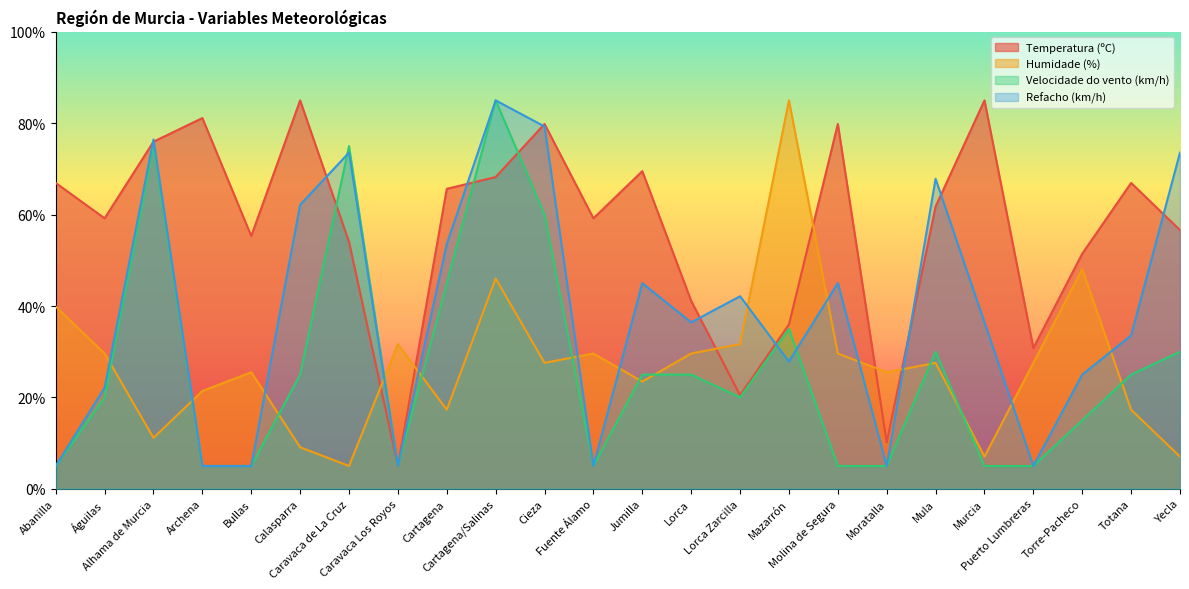

Reading right to left, transcribe all the data shown in this chart.

Temperatura (ºC): 56.6	66.9	51.5	30.8	85.0	61.8	10.2	79.8	36.0	20.5	41.1	69.5	59.2	79.8	68.2	65.6	5.0	54.0	85.0	55.3	81.1	76.0	59.2	66.9
Humidade (%): 7.1	17.3	48.1	27.6	7.1	27.6	25.5	29.6	85.0	31.7	29.6	23.5	29.6	27.6	46.0	17.3	31.7	5.0	9.1	25.5	21.4	11.2	29.6	39.9
Velocidade do vento (km/h): 30.0	25.0	15.0	5.0	5.0	30.0	5.0	5.0	35.0	20.0	25.0	25.0	5.0	60.0	85.0	45.0	5.0	75.0	25.0	5.0	5.0	75.0	20.0	5.0
Refacho (km/h): 73.6	33.6	25.0	5.0	36.4	67.9	5.0	45.0	27.9	42.1	36.4	45.0	5.0	79.3	85.0	53.6	5.0	73.6	62.1	5.0	5.0	76.4	22.1	5.0